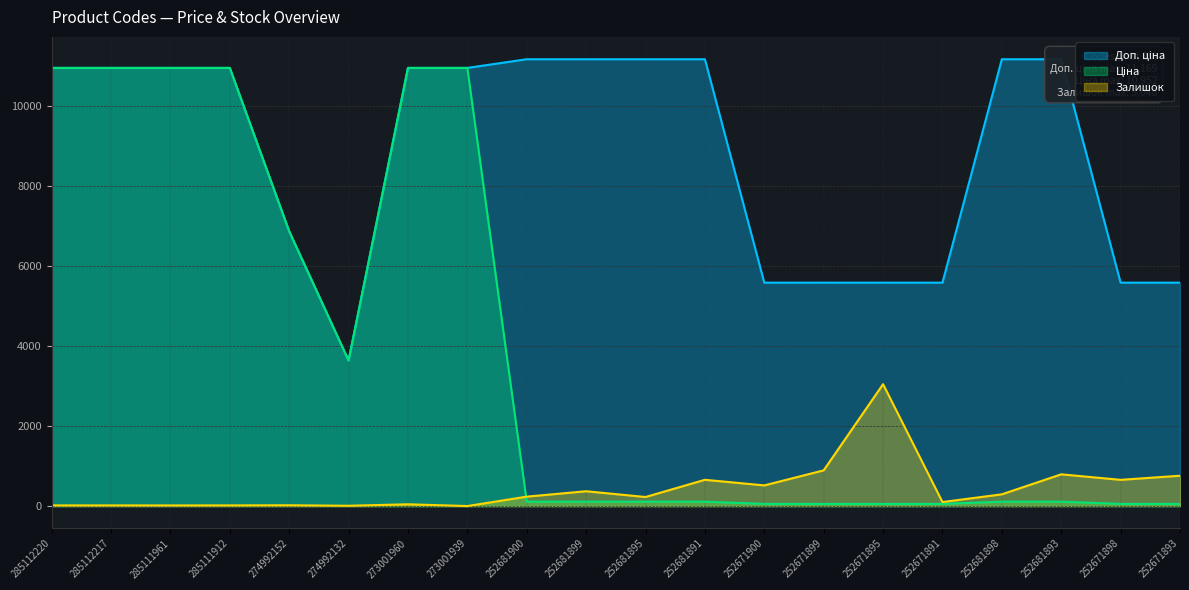

Which category has the lowest value across all series?

273001939